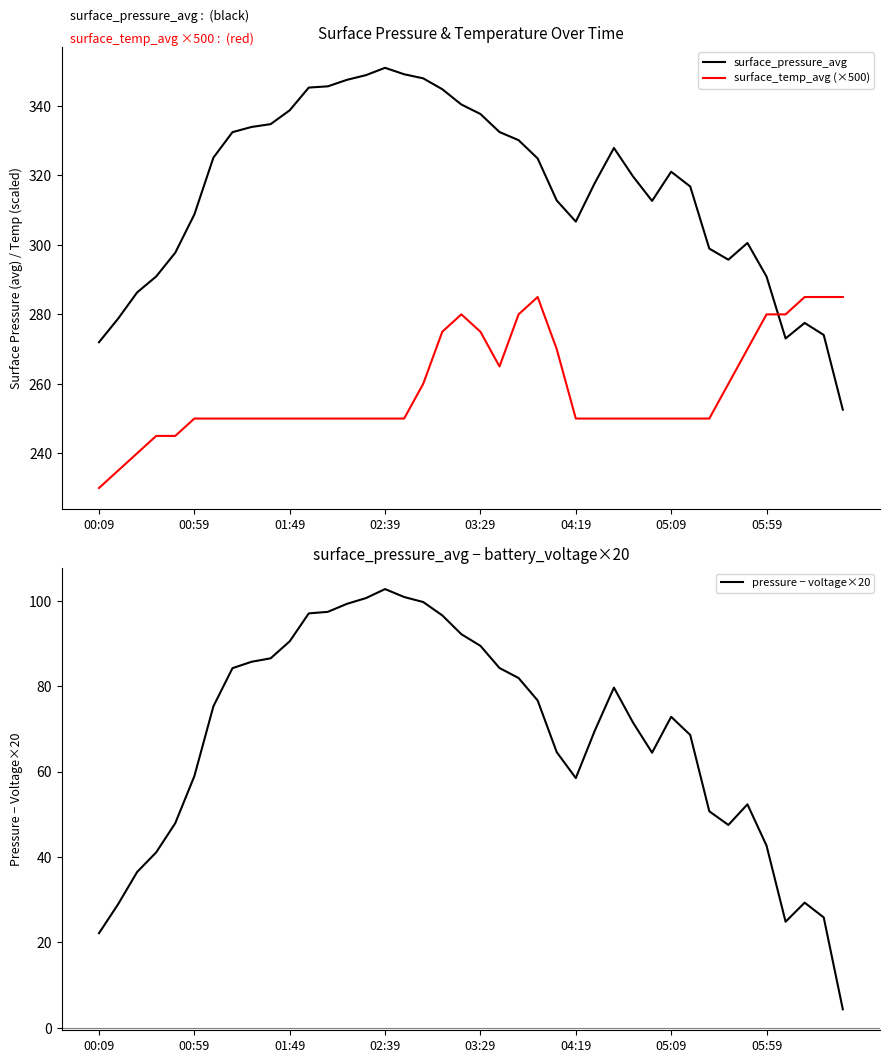

Which series has the largest range (max minus min)?

surface_pressure_avg